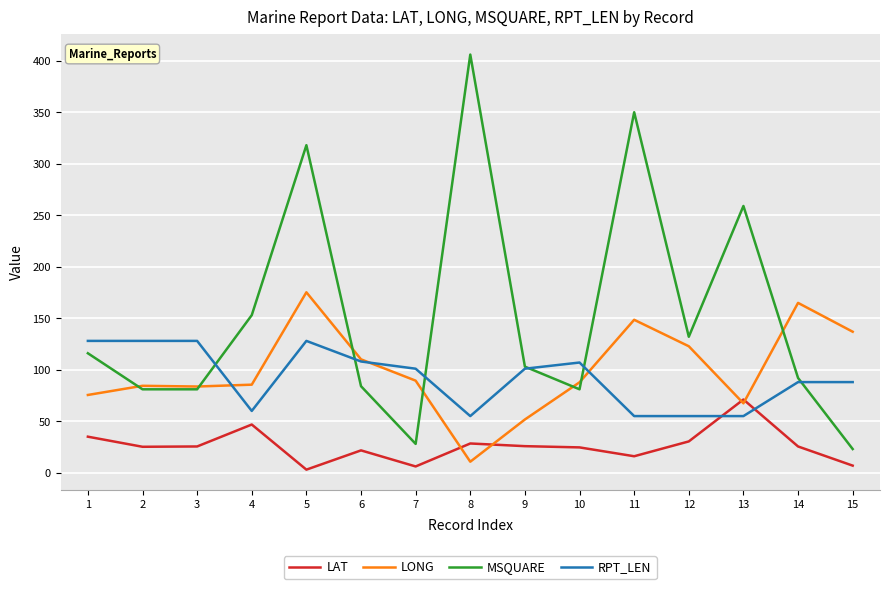

Does the chart display data point markers on the line(s)?

No